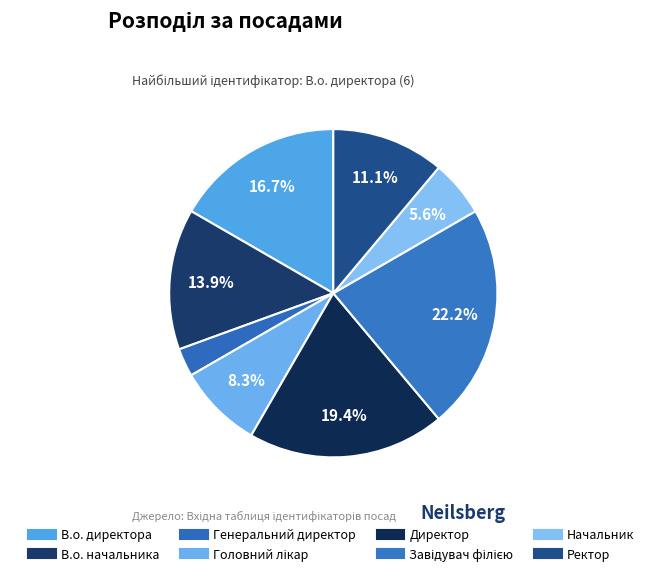

What is the smallest slice in the pie chart?

Генеральний директор